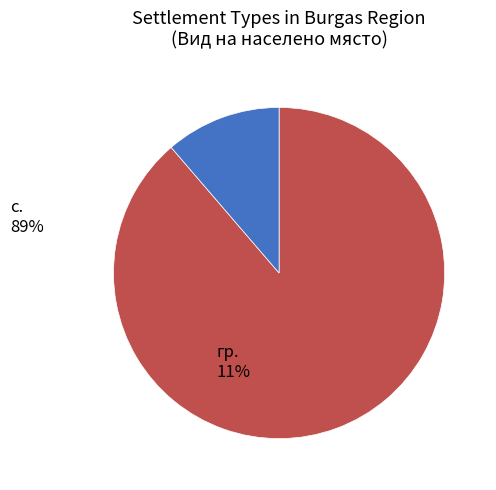

Is there any slice that represents more than half of the pie?

Yes